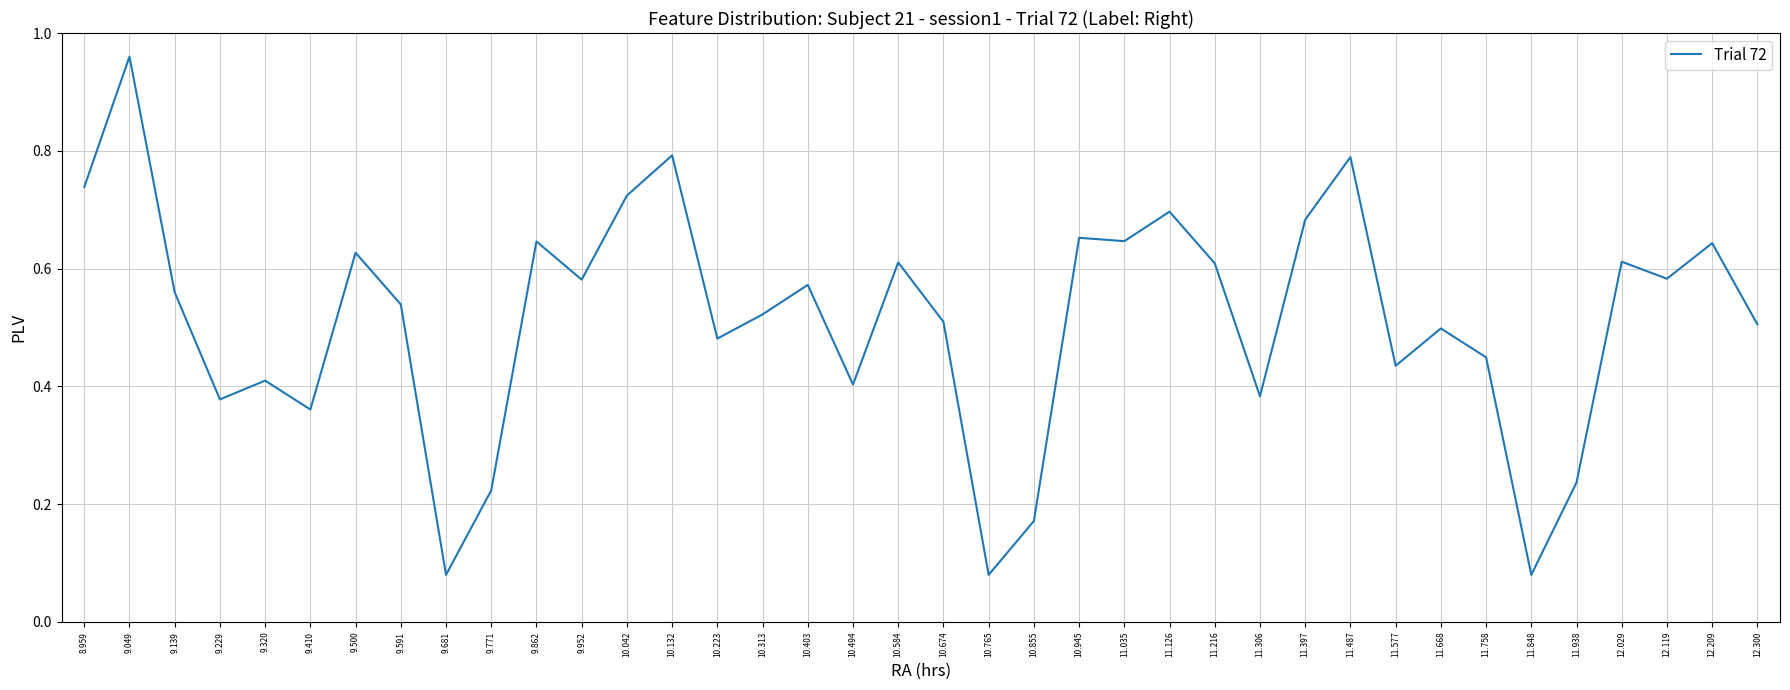

What is the change in value from 10.223 to 11.487?

+0.3